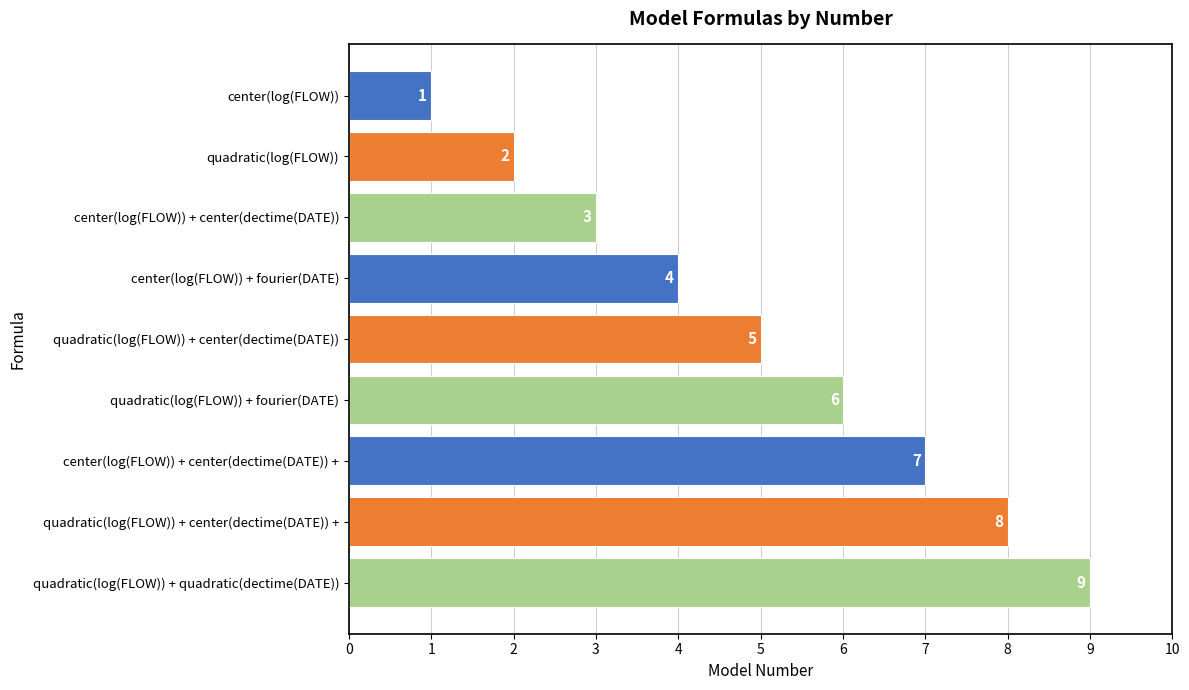

Are the bars horizontal?

Yes